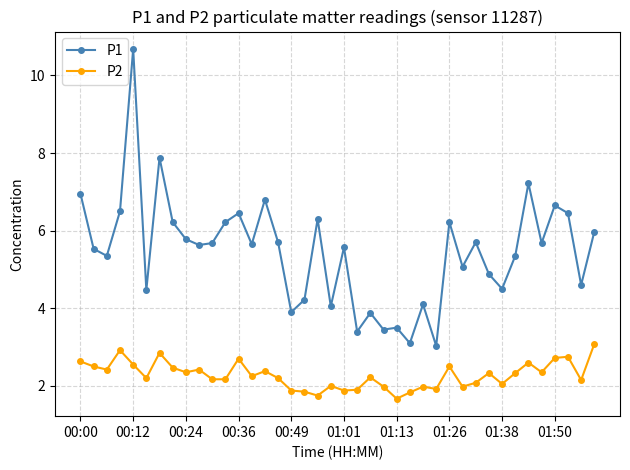

What is the greatest value displayed?

10.7